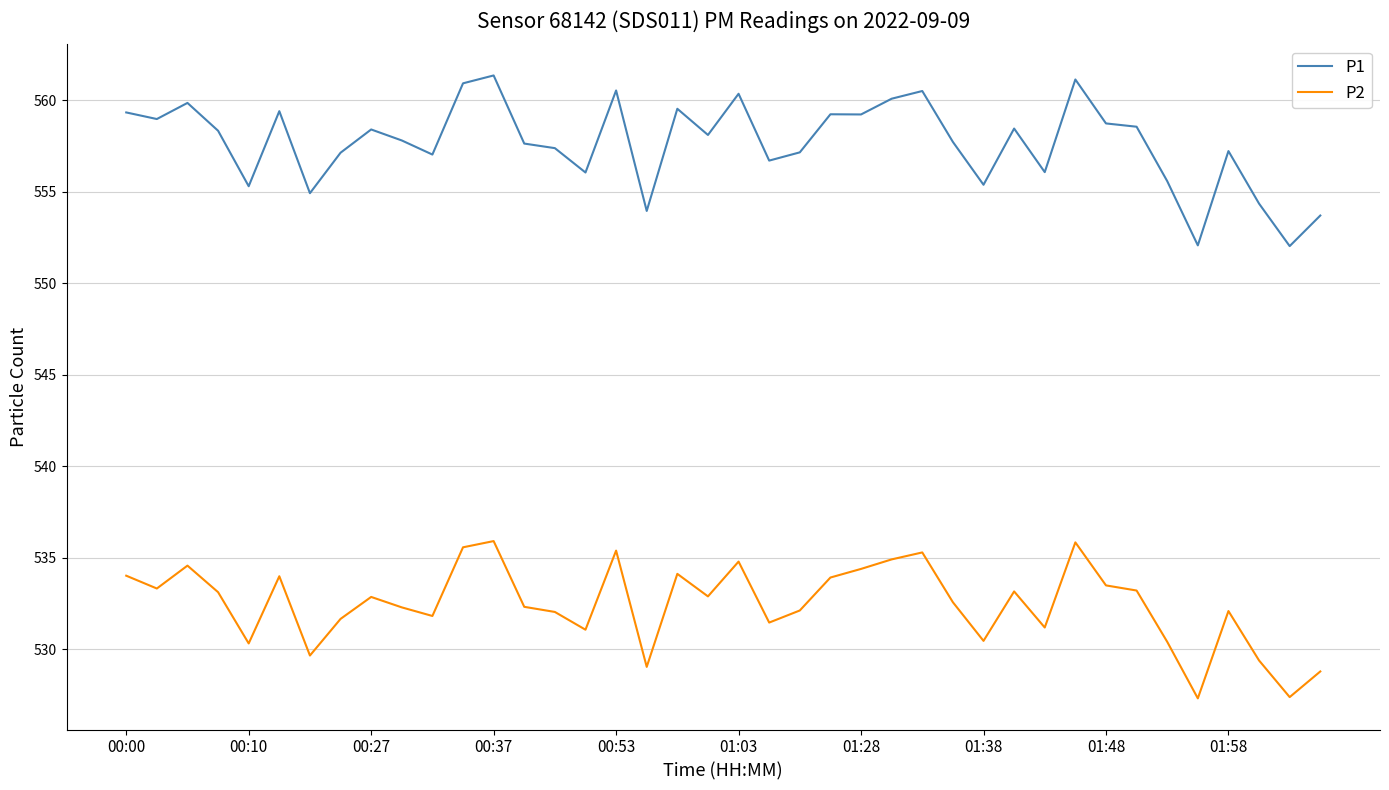

Rank the series by their maximum value, from highest to lowest.

P1, P2